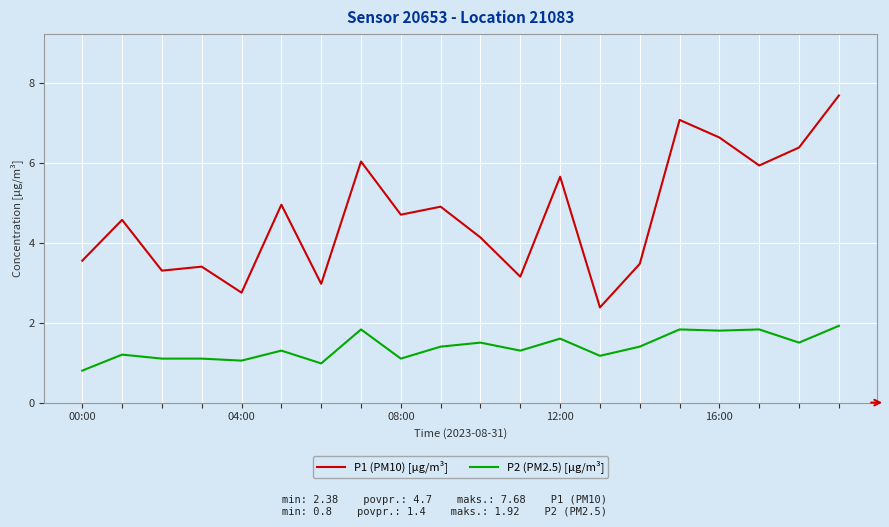

True or false: P1 (PM10) [μg/m³] and P2 (PM2.5) [μg/m³] intersect in this chart.

False